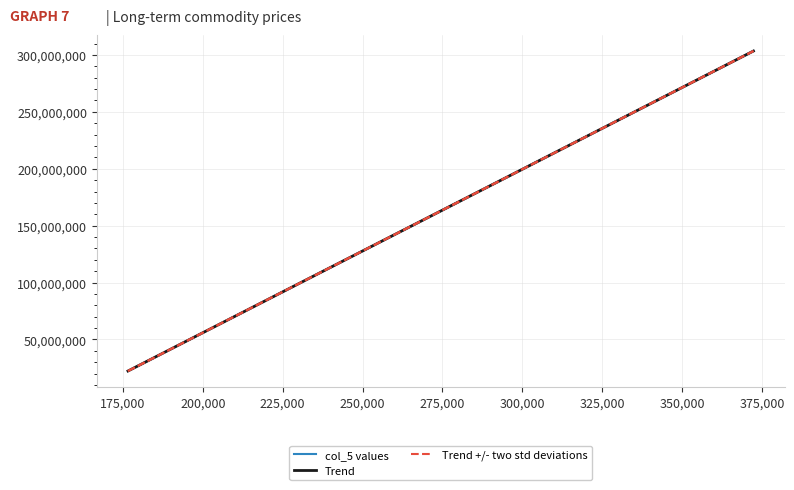

What are all the series names shown in the legend?

col_5 values, Trend, Trend +/- two std deviations